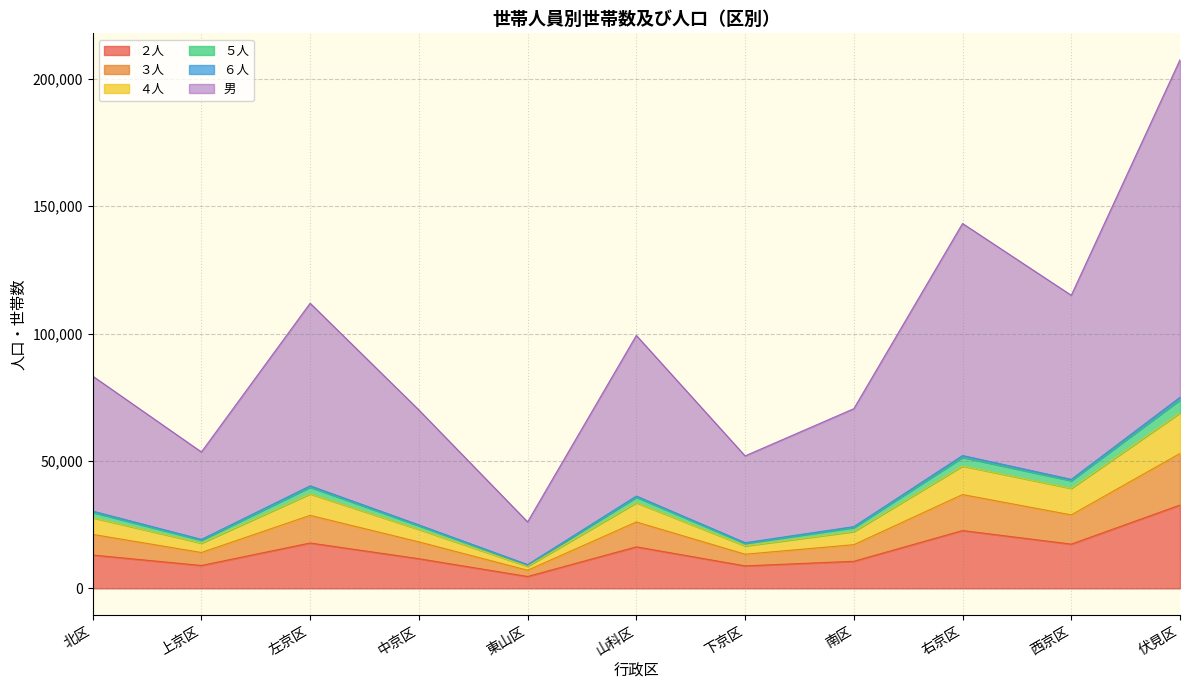

The value of ２人 at 山科区 is 29311. True or false?

False